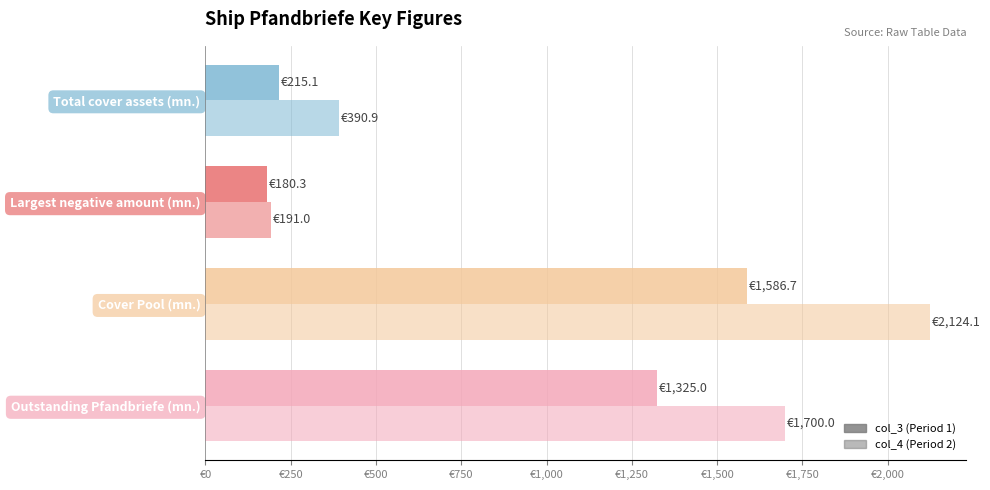

How many bars are there in total?

8